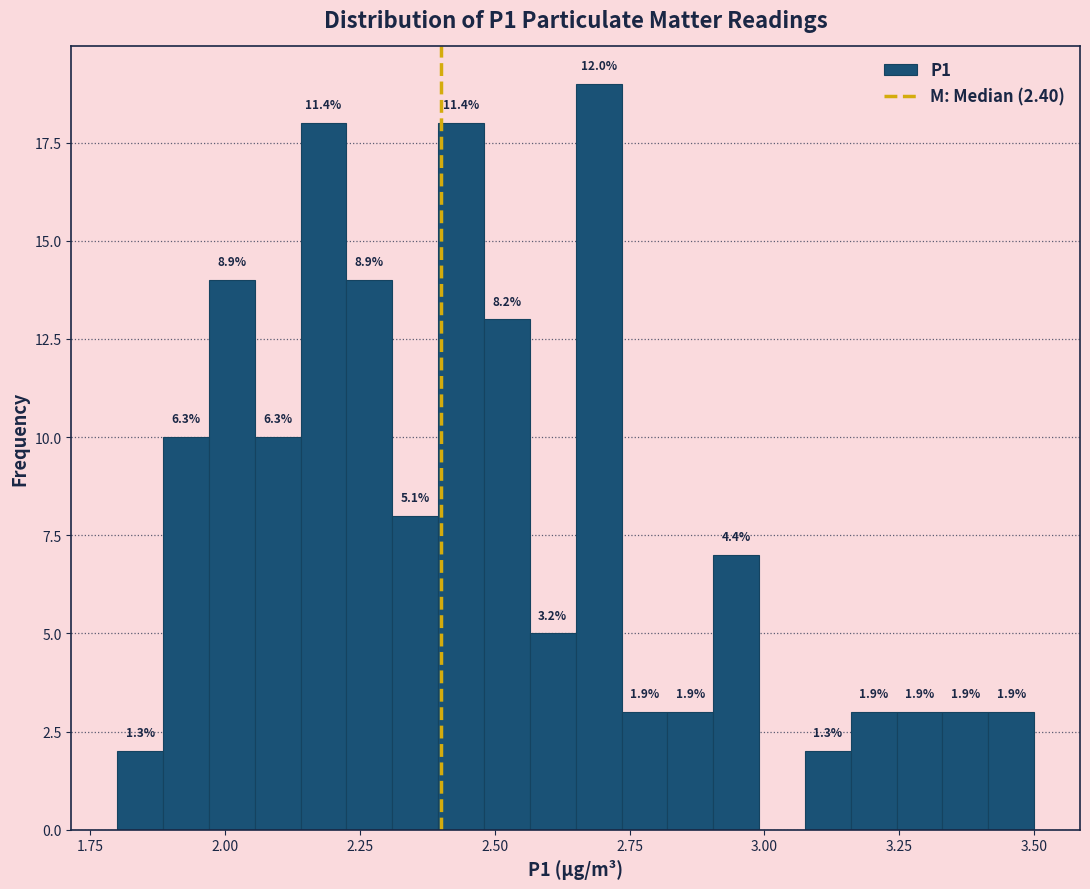

Around what value on the x-axis is the tallest bar? Give the approximate position of its centre, as read against the axis.

2.70